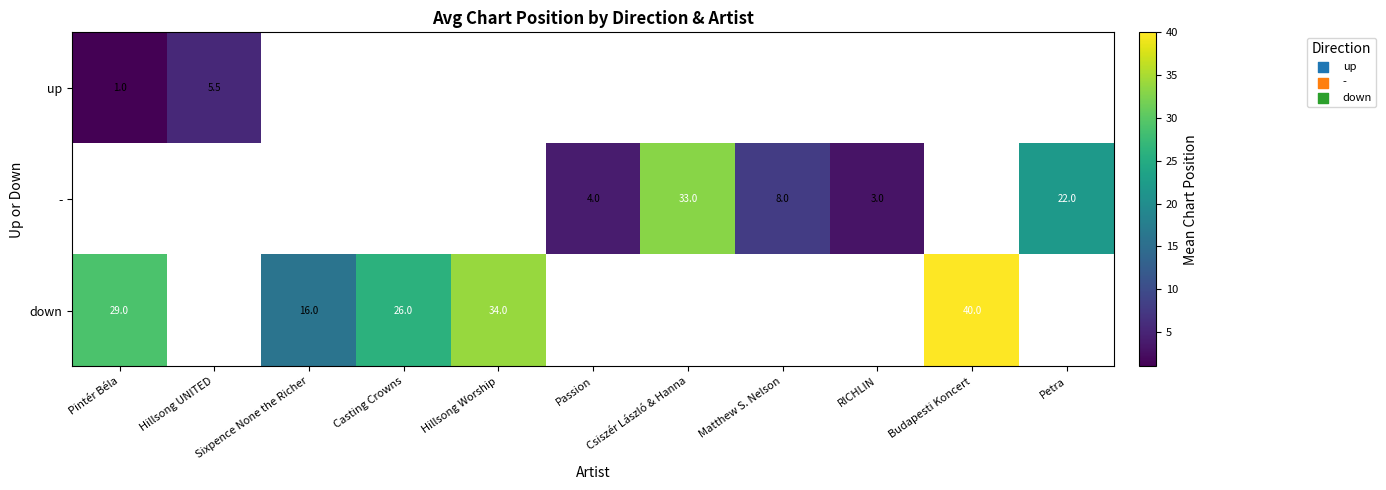

What is the sum of the up values at Pintér Béla and Hillsong UNITED?

6.5